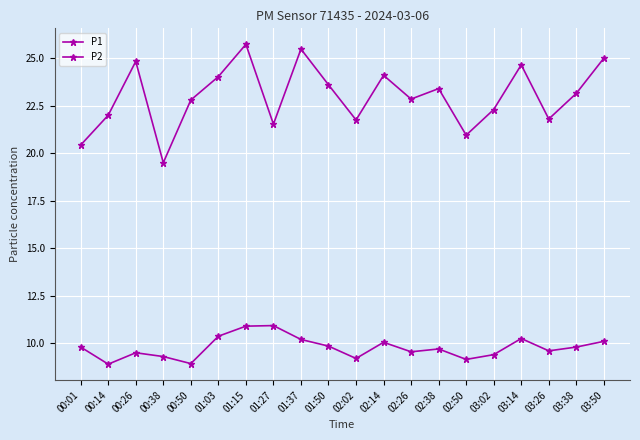

What is the difference between the second highest and minimum values in the P2 series?

2.0